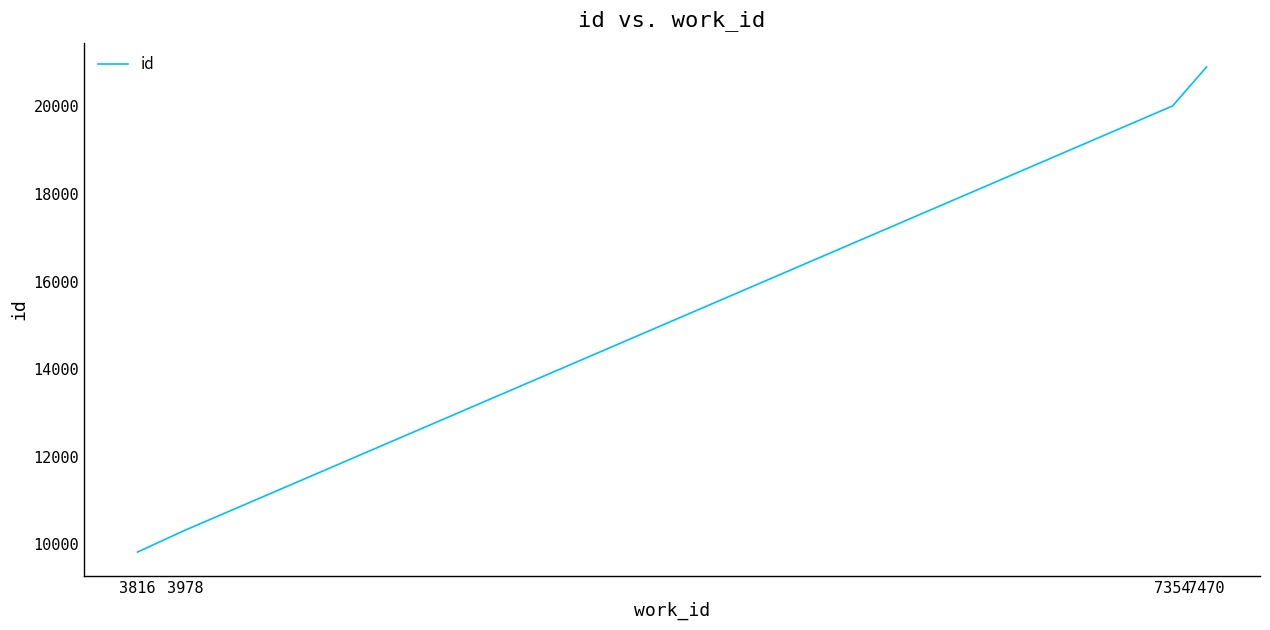

Reading right to left, list all the values displayed in this chart.

7470=20898	7354=20008	3978=10322	3816=9825